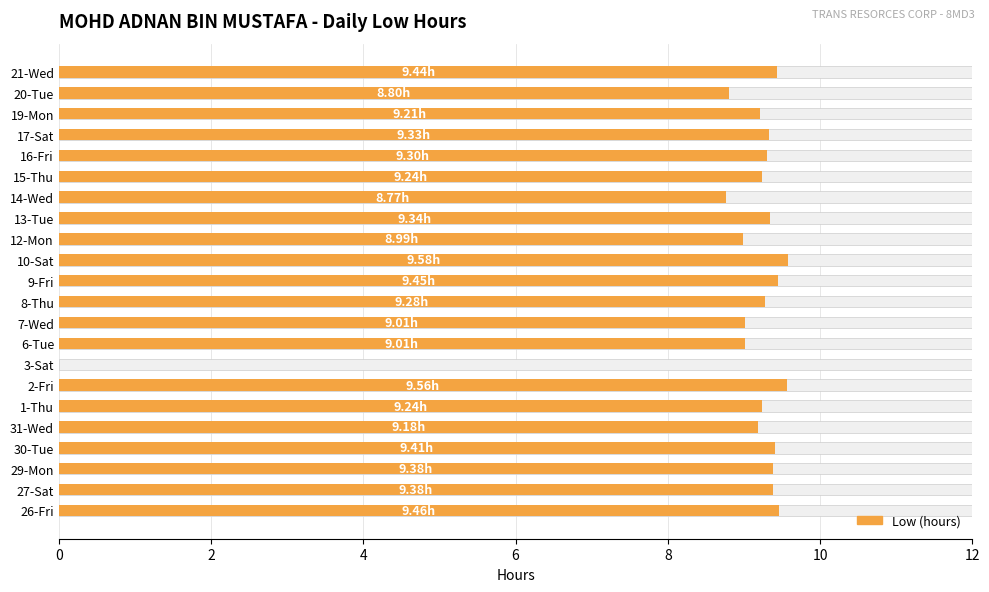

What is the change in value from 27-Sat to 20-Tue?

-0.6